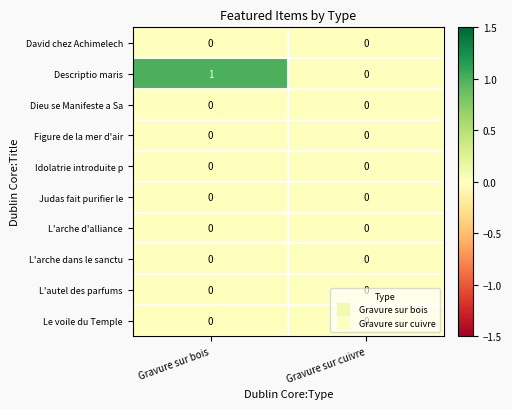

The value of L'arche dans le sanctu at Gravure sur bois is 0. True or false?

True